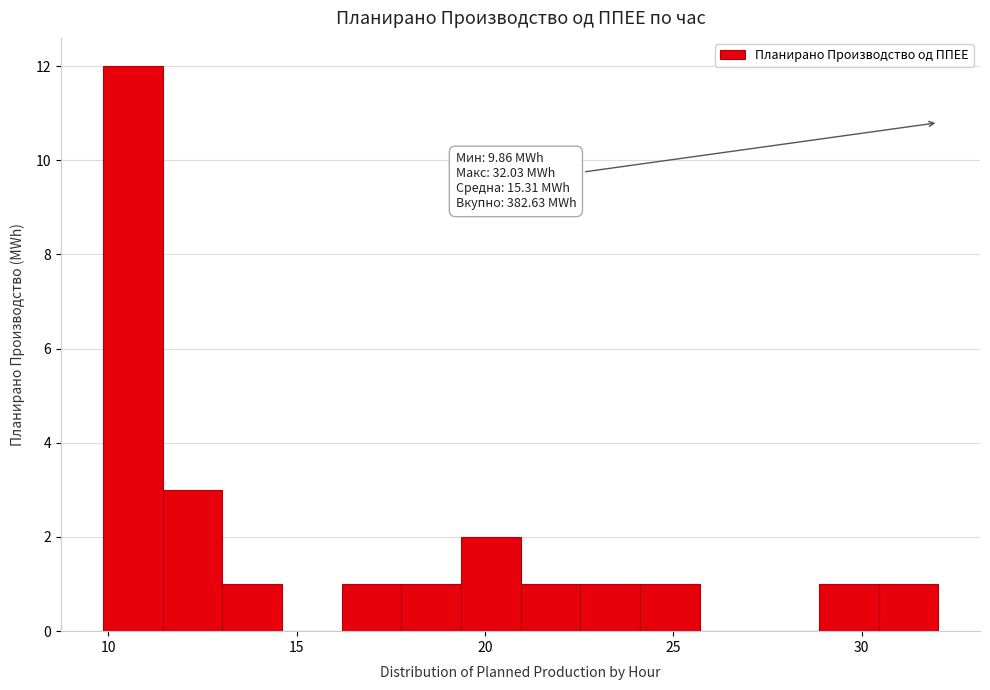

Around what value on the x-axis is the tallest bar? Give the approximate position of its centre, as read against the axis.

10.5